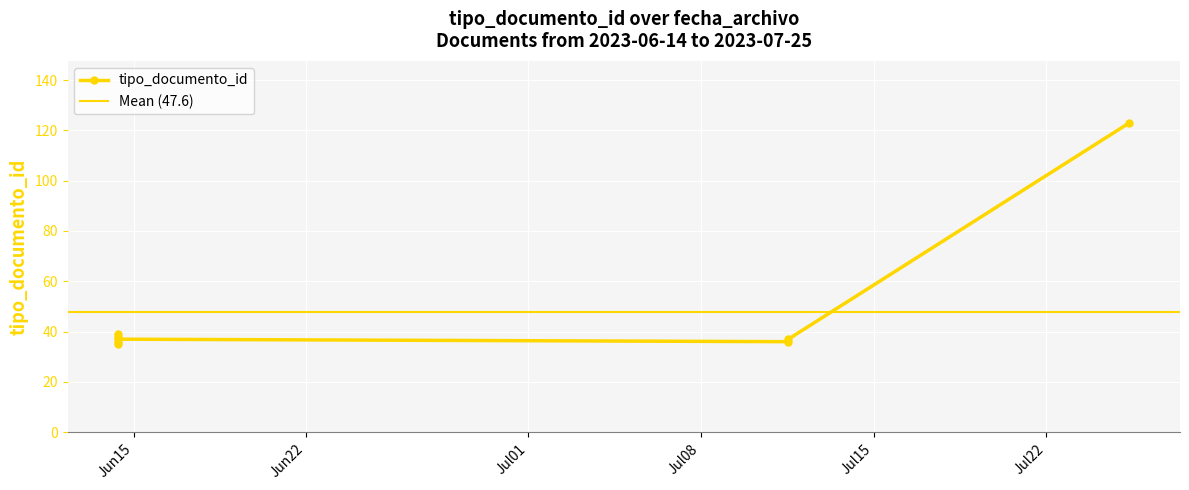

List the labels in order of value, smallest first.

2023-06-14 08:56:54, 2023-07-11 13:05:50, 2023-06-14 08:56:54, 2023-07-11 13:05:50, 2023-06-14 08:56:54, 2023-06-14 08:56:54, 2023-06-14 08:56:54, 2023-07-25 08:58:42